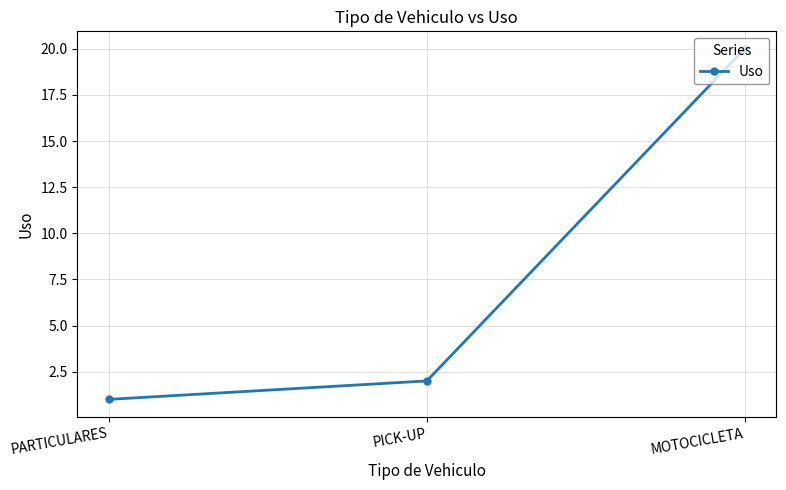

Rank the categories by value from lowest to highest.

PARTICULARES, PICK-UP, MOTOCICLETA